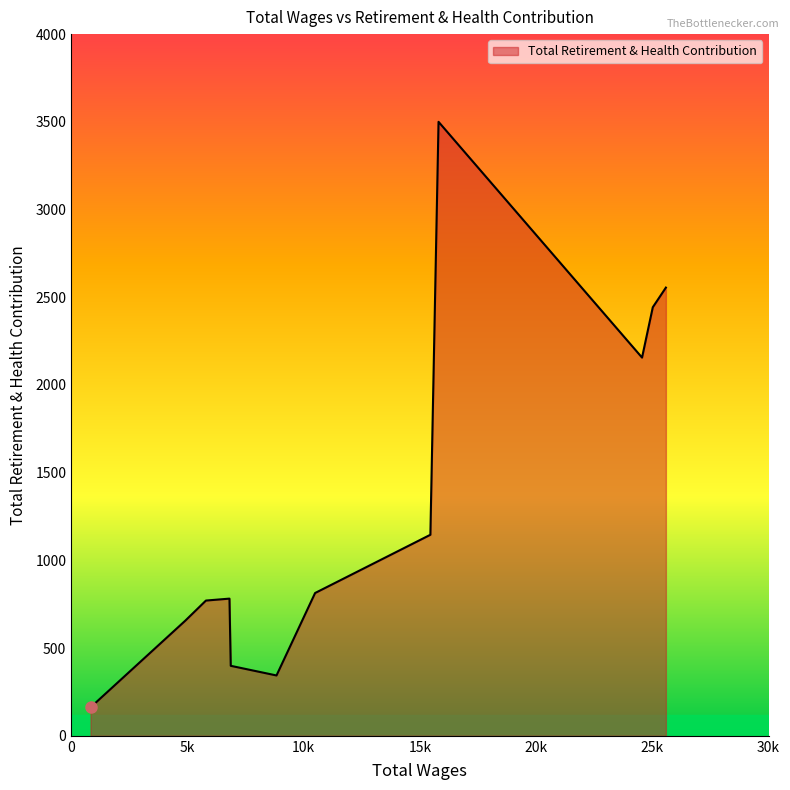

What is the minimum value shown in the chart?

162